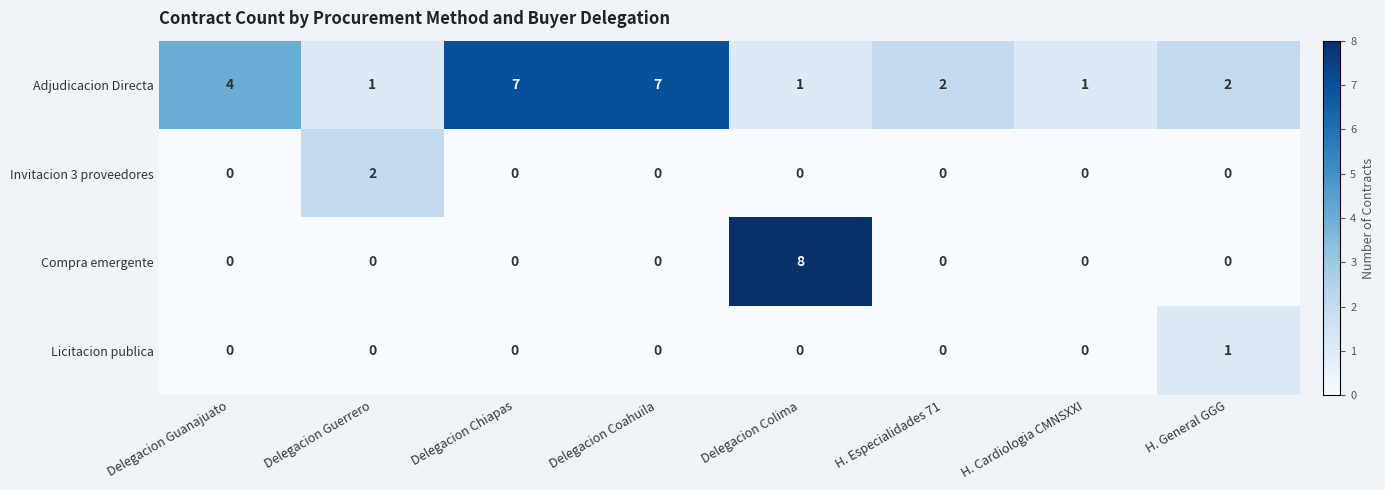

The value of Invitacion 3 proveedores at Delegacion Coahuila is 0. True or false?

True